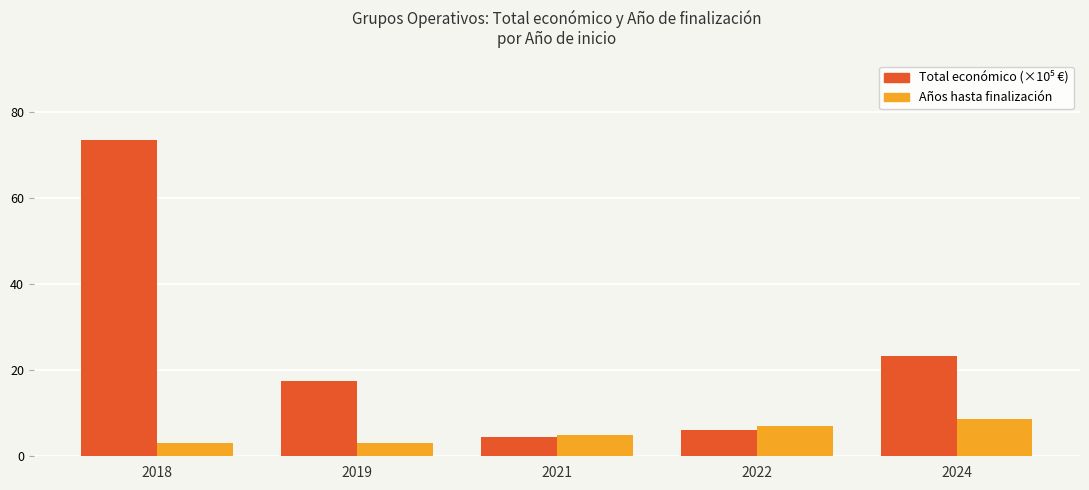

What is the maximum value shown in the chart?

73.5